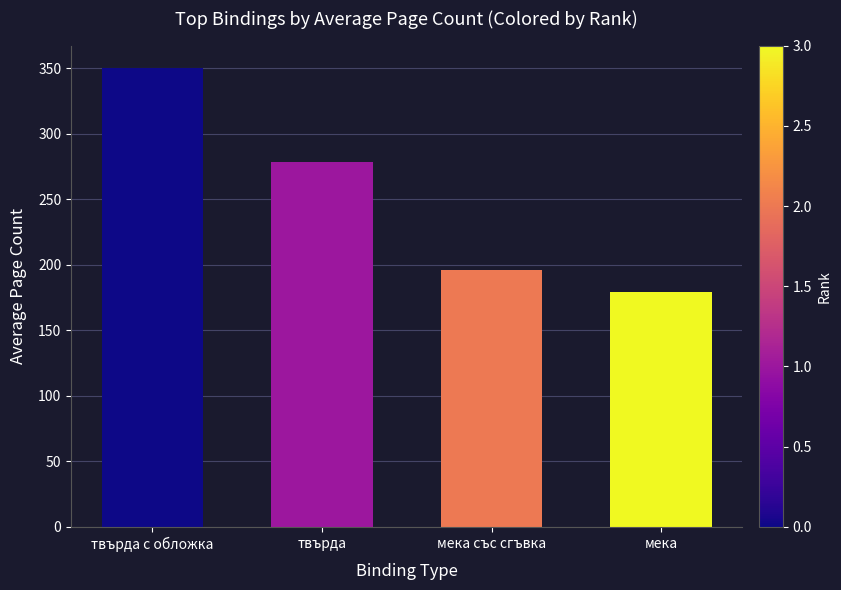

What is the difference between the maximum and minimum values?

170.5